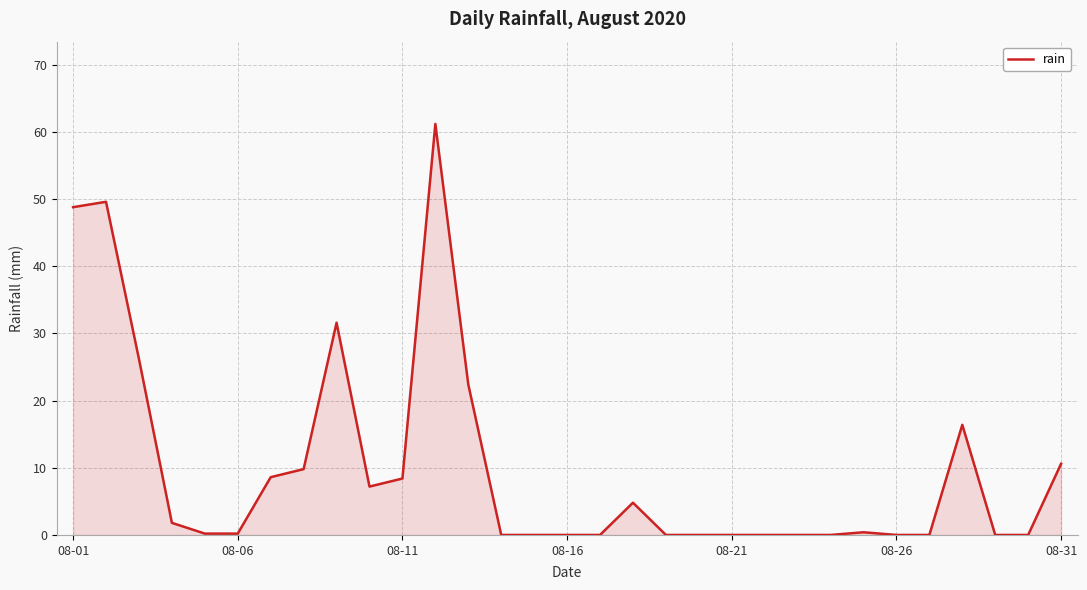

How many lines are shown in the chart?

1